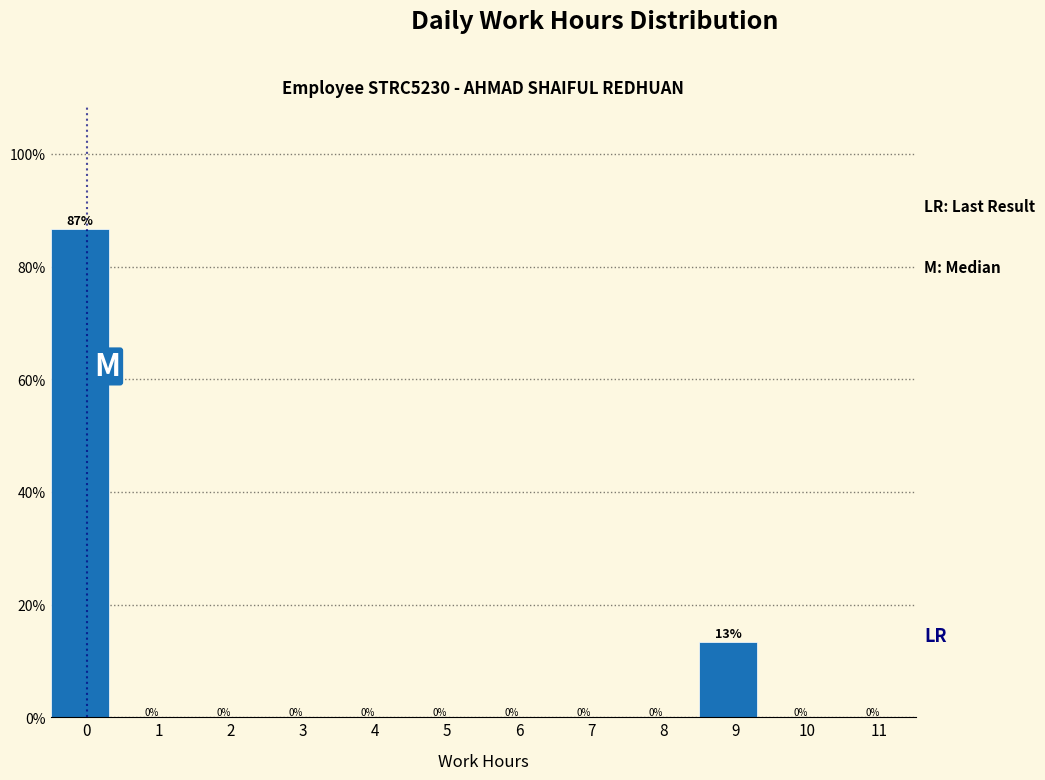

Between 9 and 10, which is larger?

9